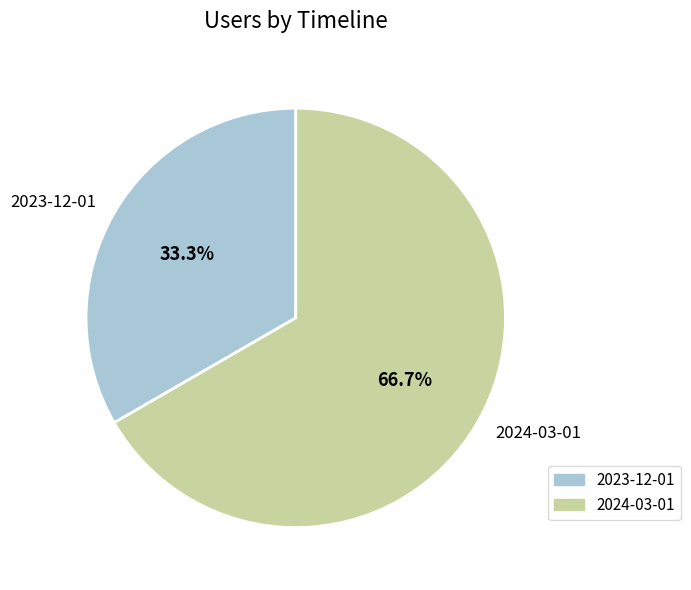

Is there a majority slice in this chart?

Yes